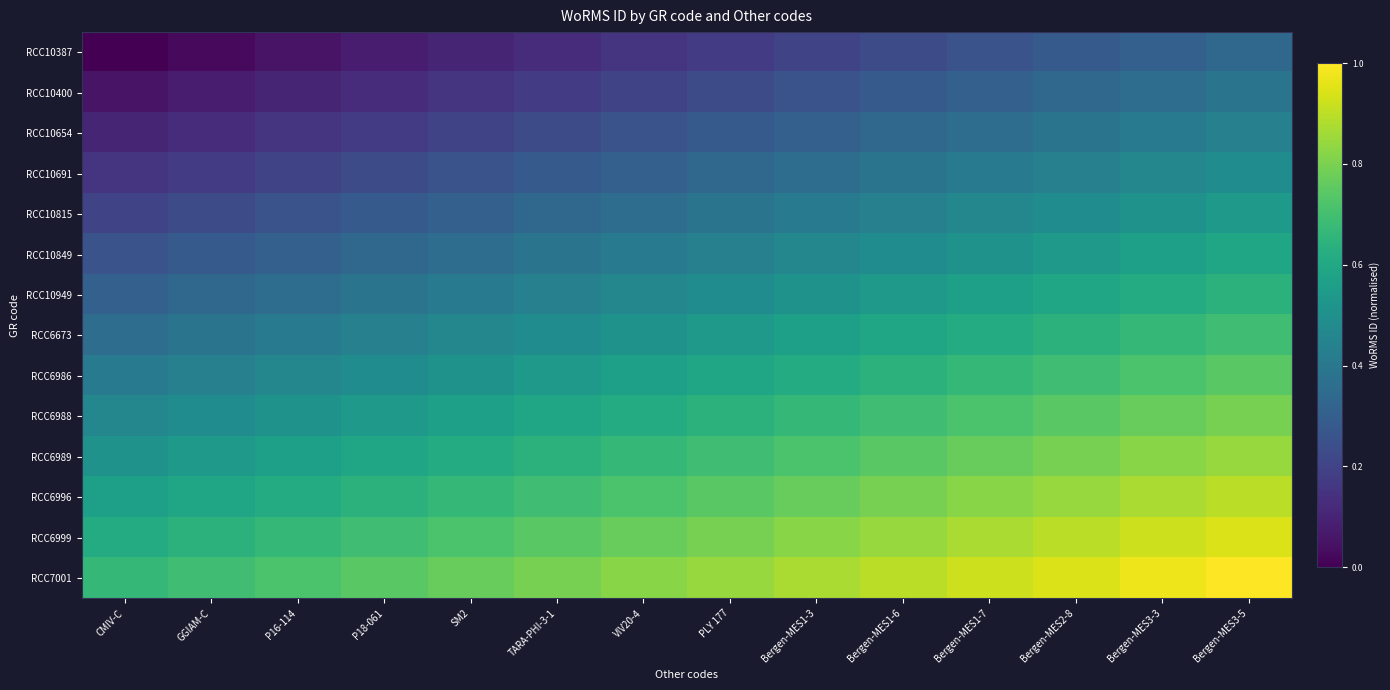

Between VIV20-4 and GGIAM-C, which is larger?

VIV20-4